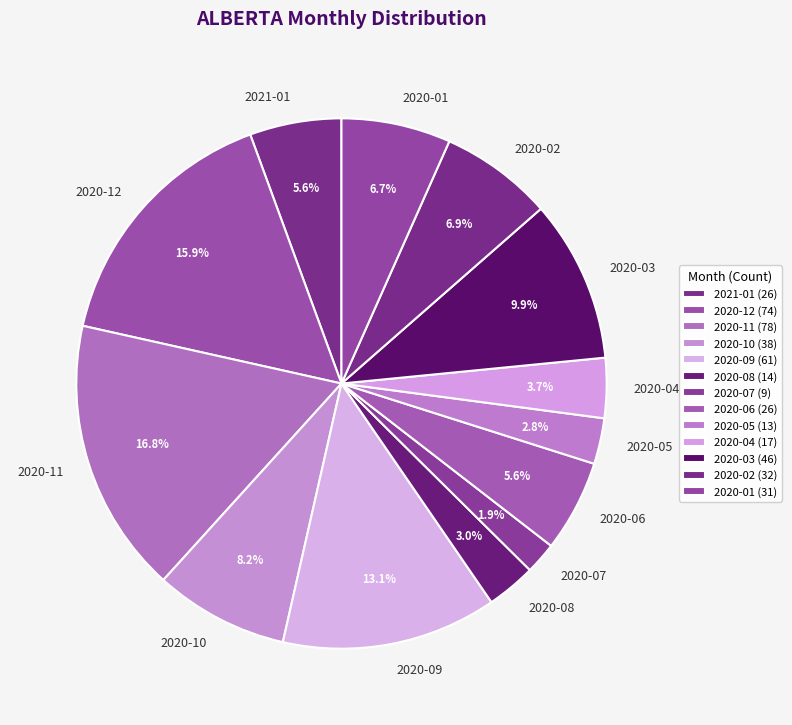

What is the largest slice in the pie chart?

2020-11